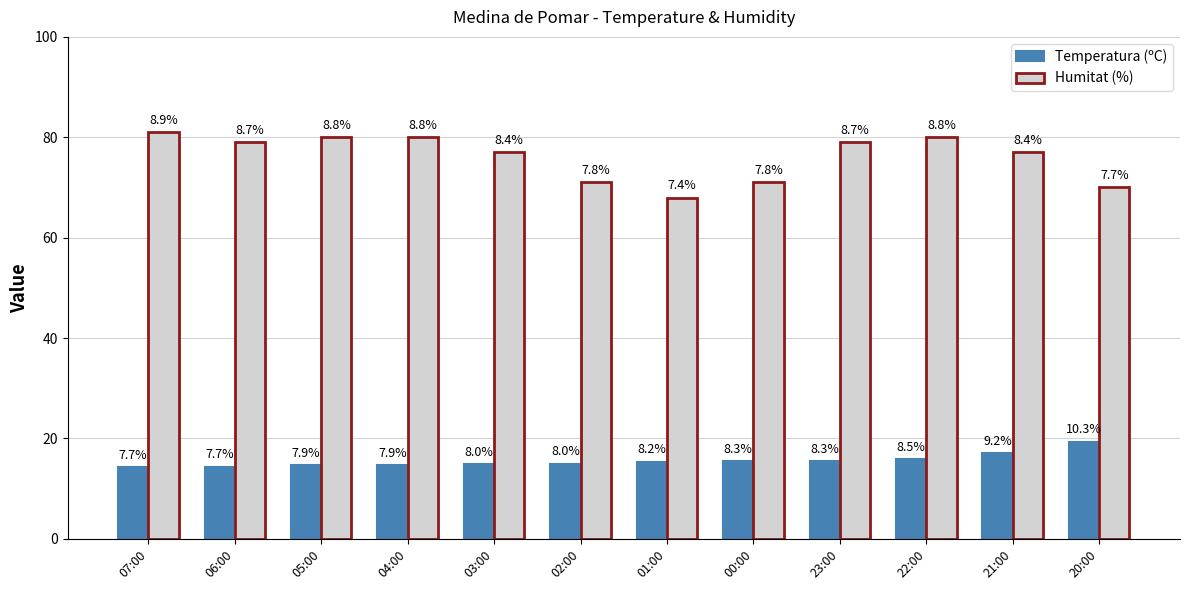

At which label does Humitat (%) reach its minimum?

01:00